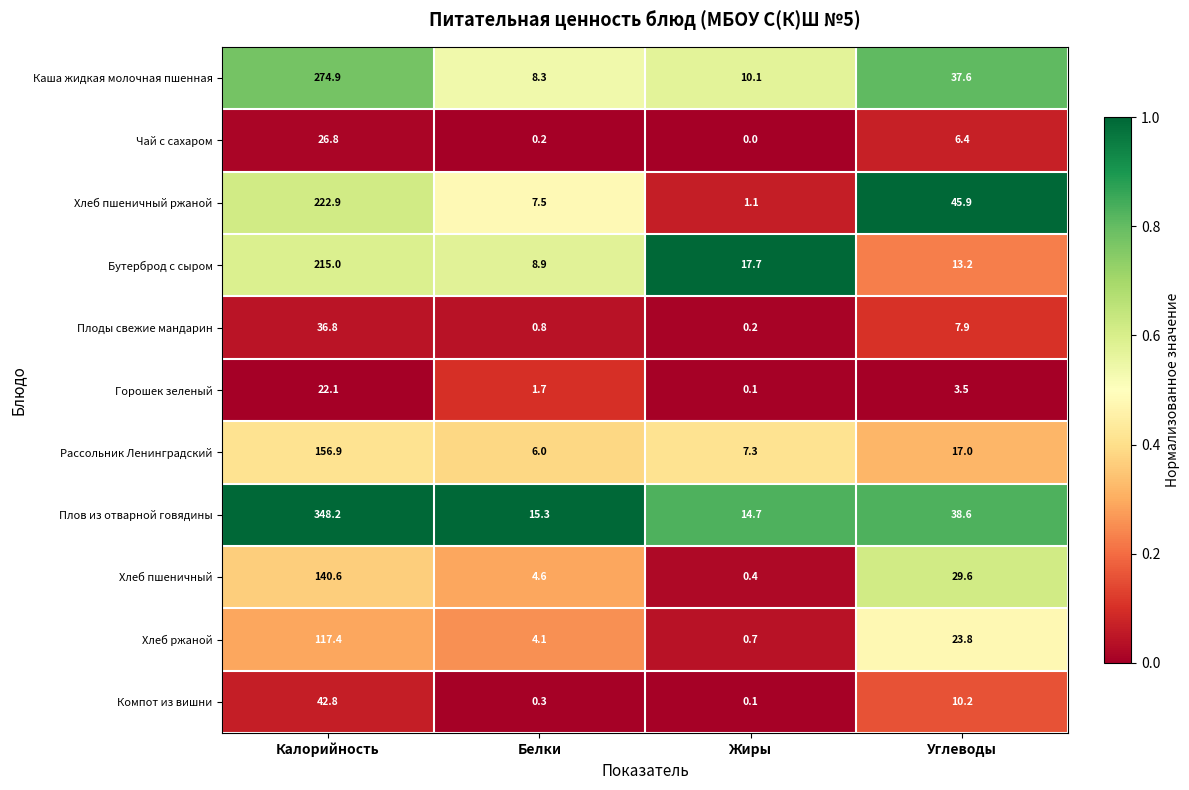

What is the sum of all Хлеб ржаной values?

146.0